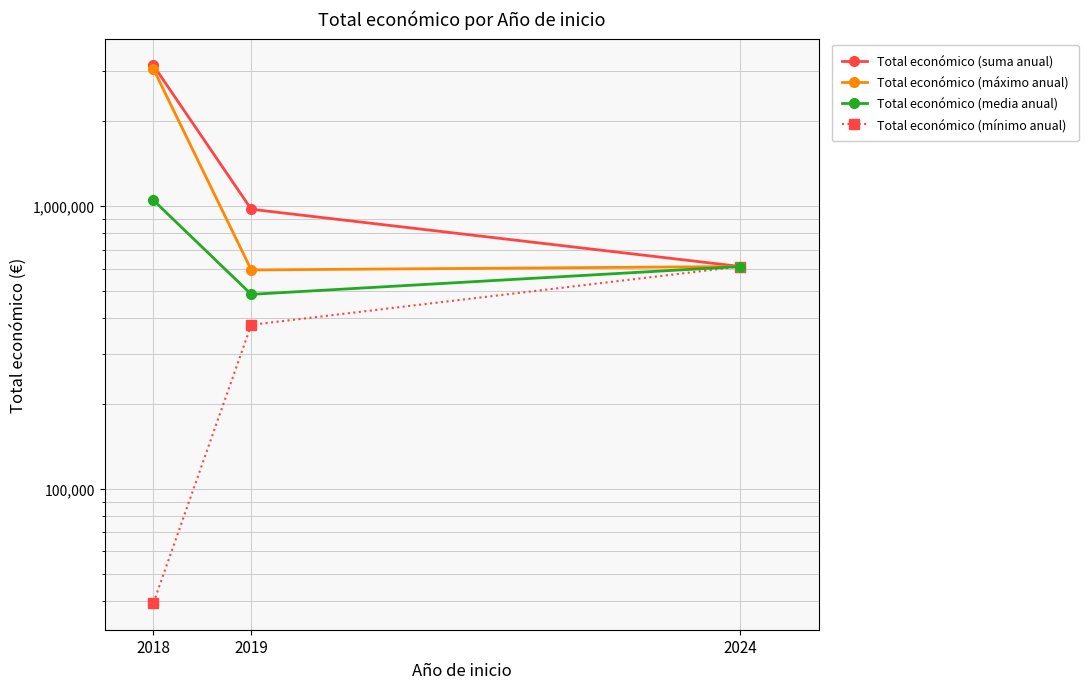

How many lines are shown in the chart?

4